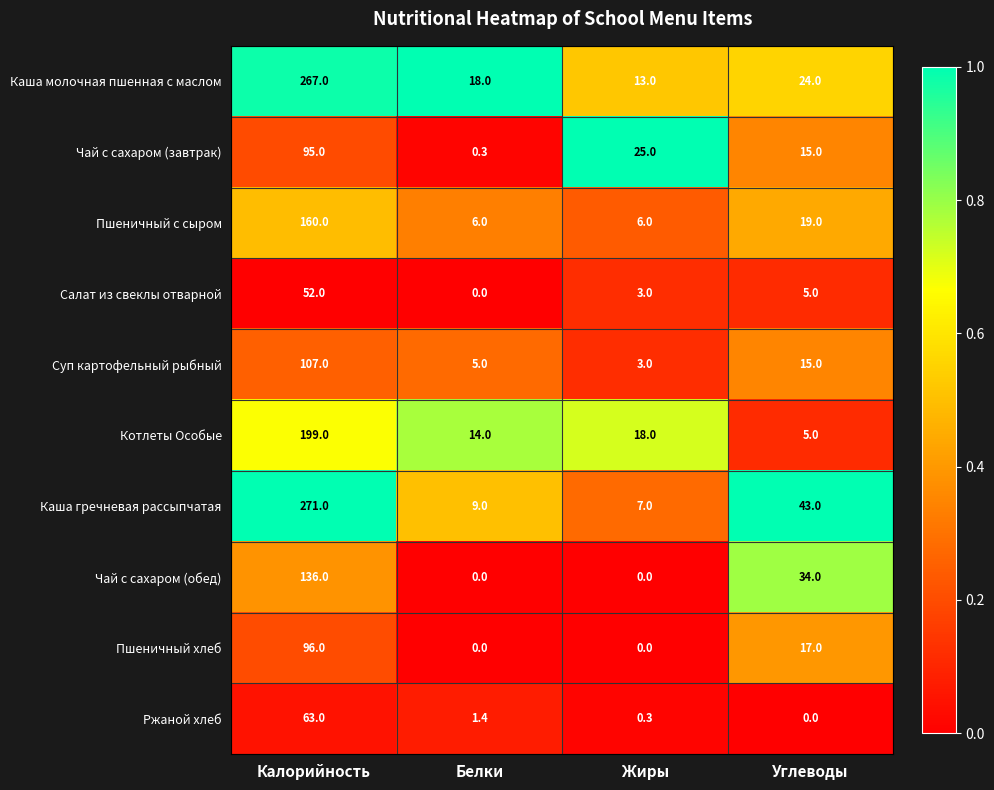

What is the average value of the Ржаной хлеб series?

16.2